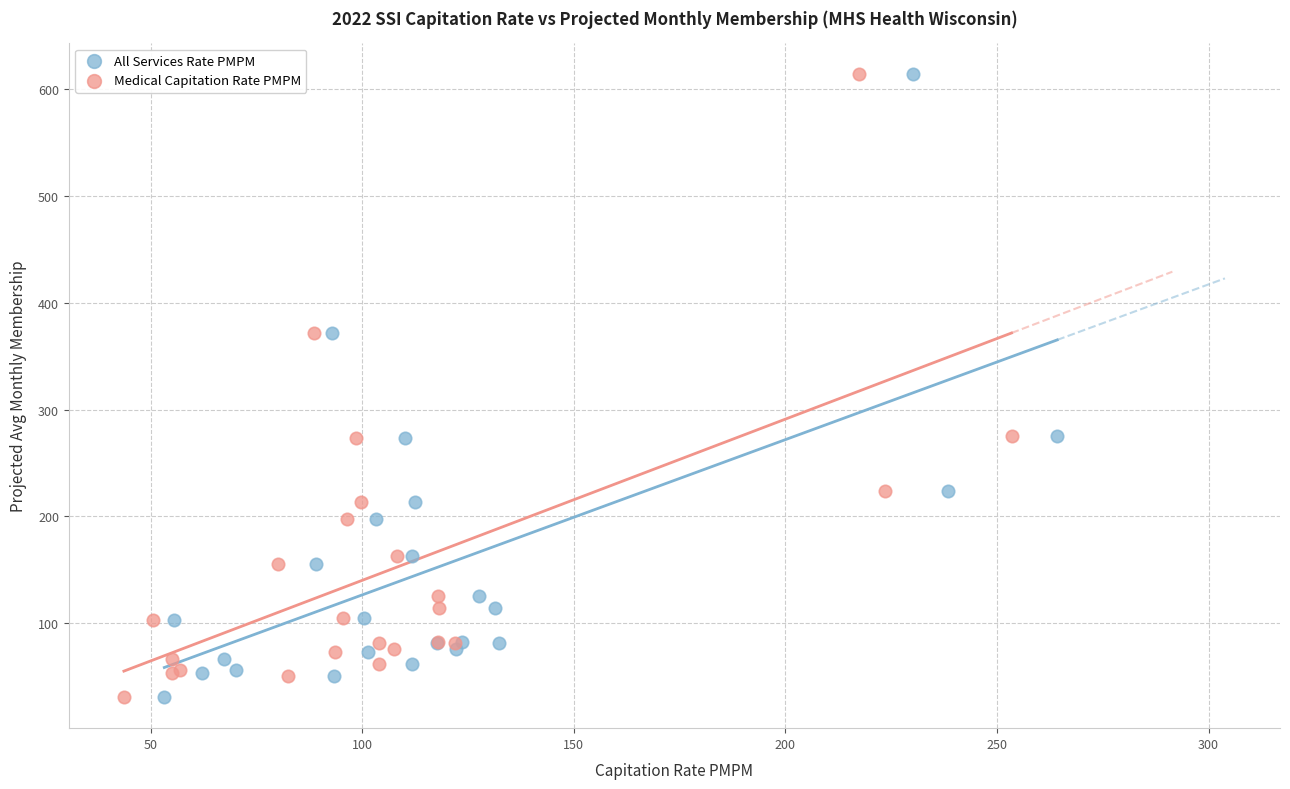

What are all the series names shown in the legend?

All Services Rate PMPM, Medical Capitation Rate PMPM